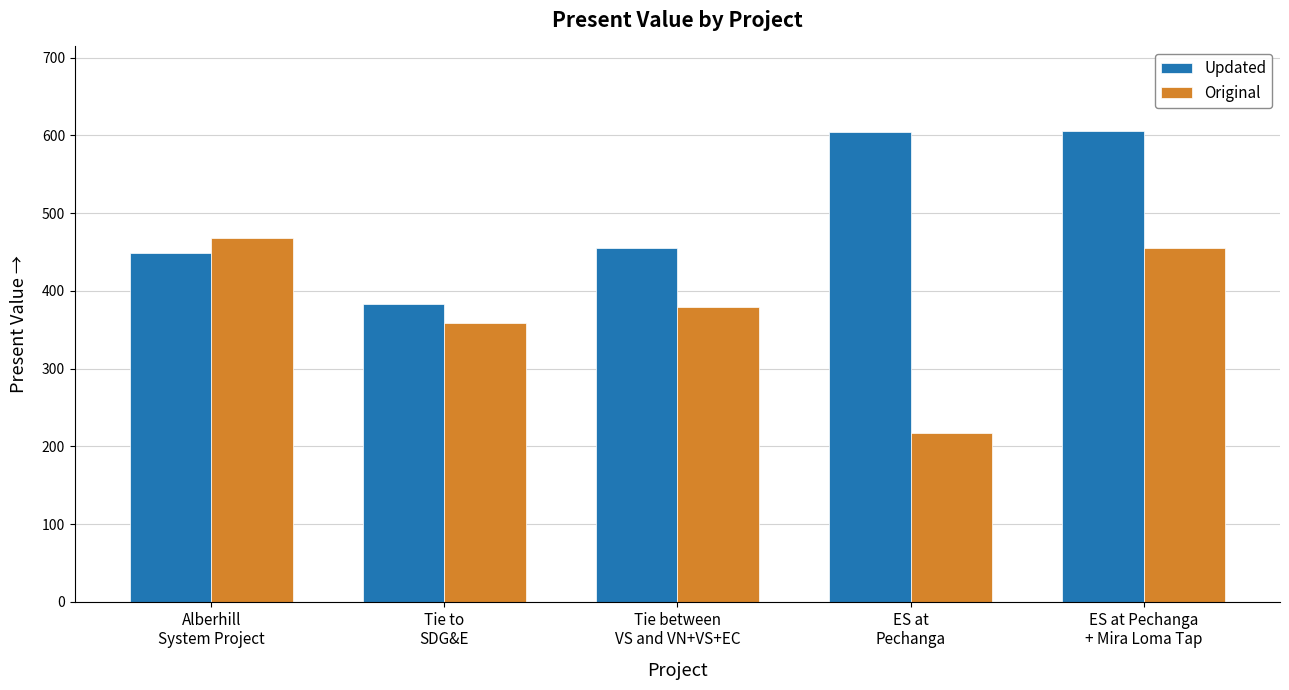

List the series in order of their overall mean, highest first.

Updated, Original